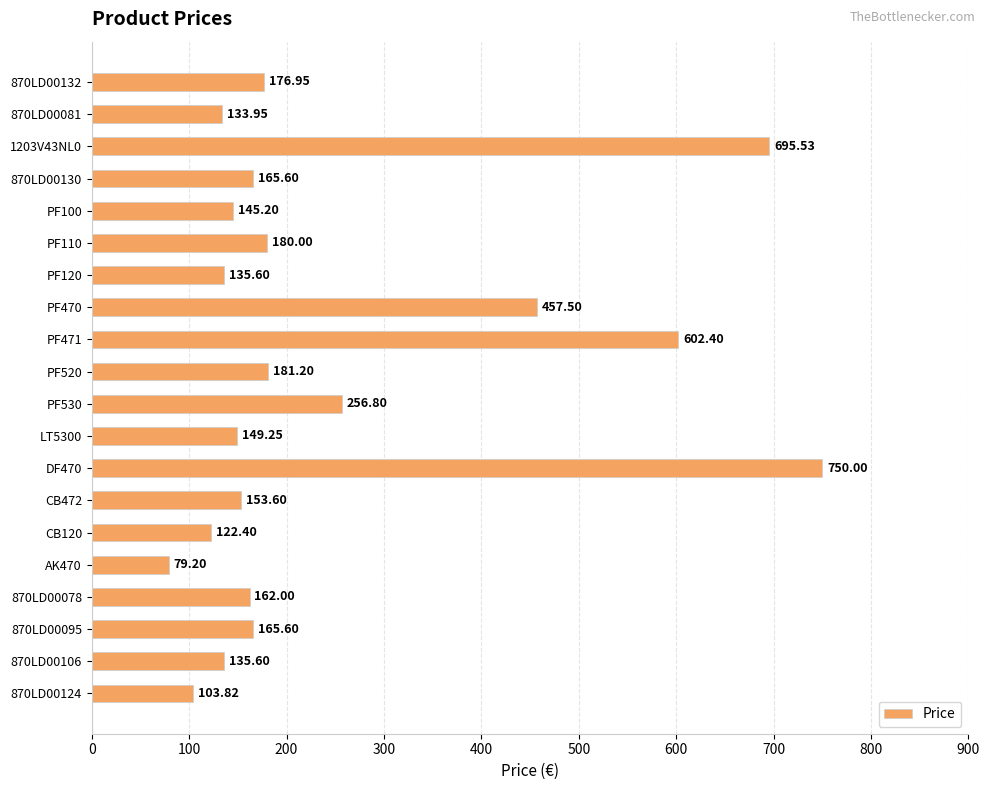

What is the ratio of the value at PF110 to the value at CB120?

1.5